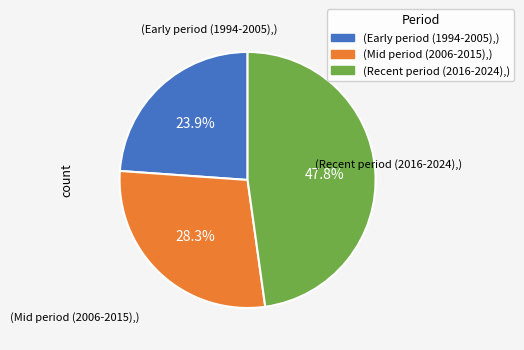

Count the number of slices in the pie.

3